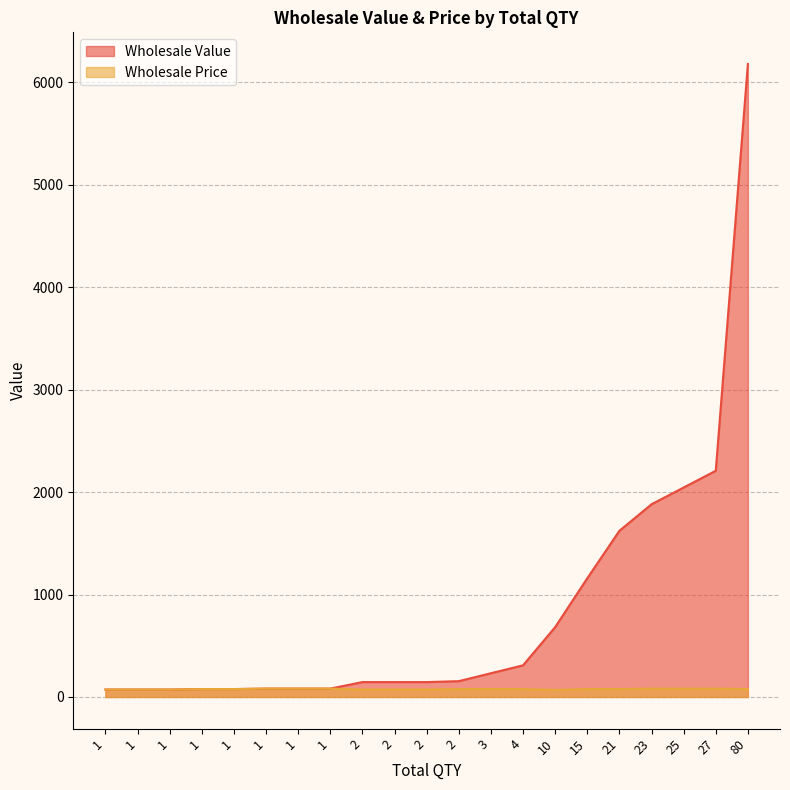

At how many categories does at least one series exceed 4258?

1